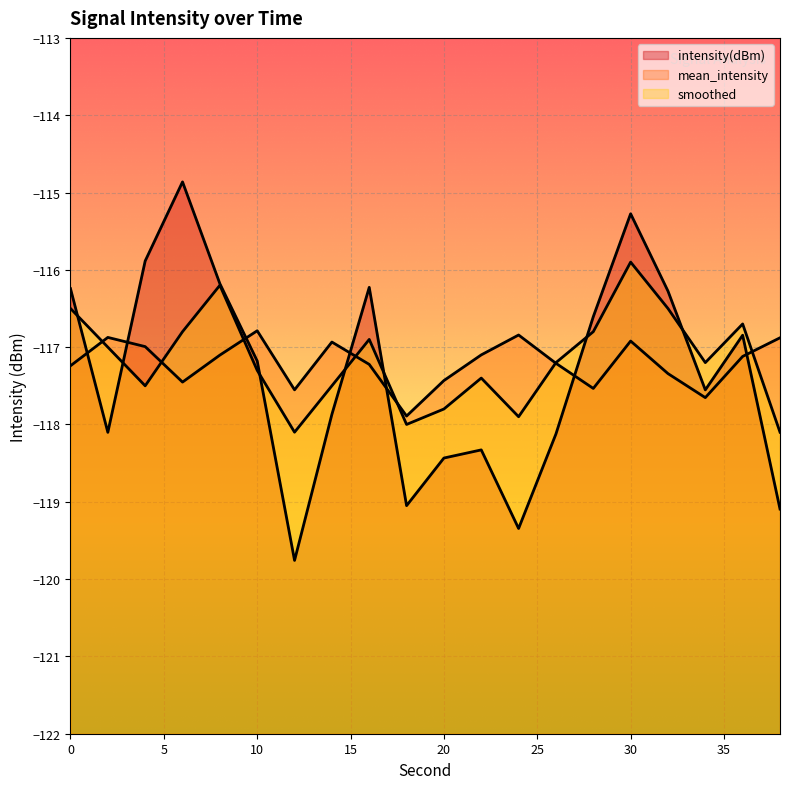

What is the value of the mean_intensity point at the 18th from the left?

-117.7